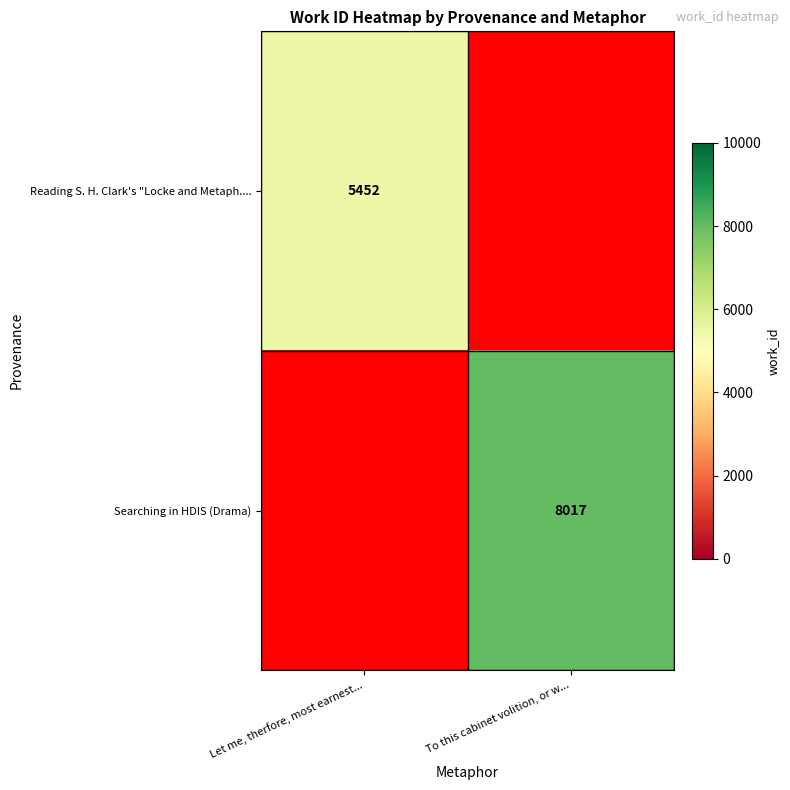

Is it true that Reading S. H. Clark's "Locke and Metaph.... equals 8770 at Let me, therfore, most earnest...?

False